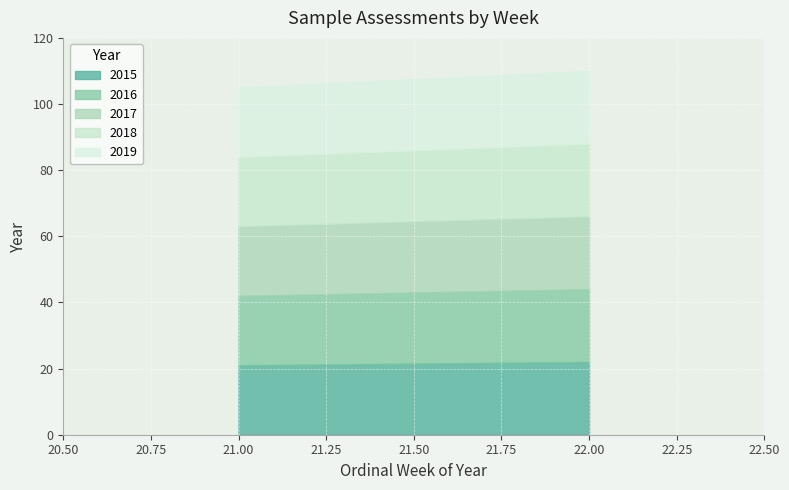

Is the value of 2015 at 22 greater than the value of 2018 at 21?

Yes